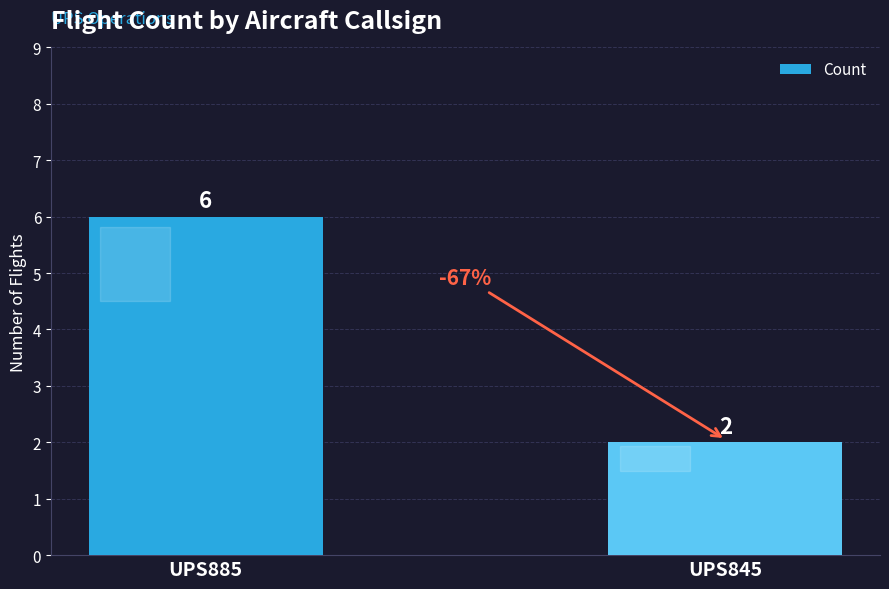

What is the maximum value shown in the chart?

6